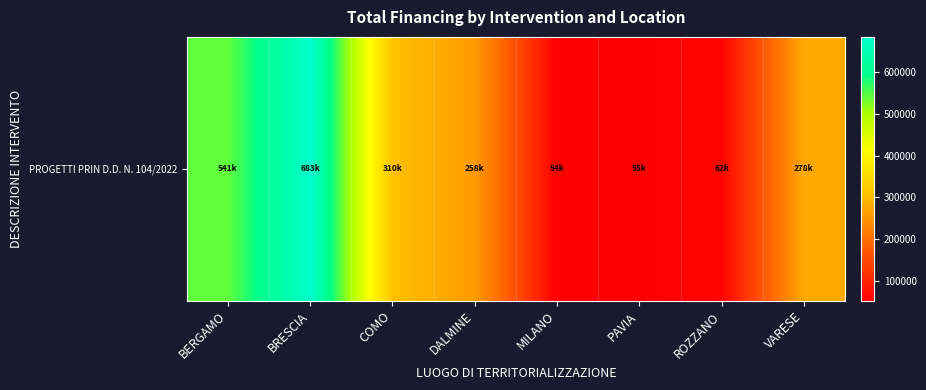

What is the ratio of the value at ROZZANO to the value at MILANO?

1.1